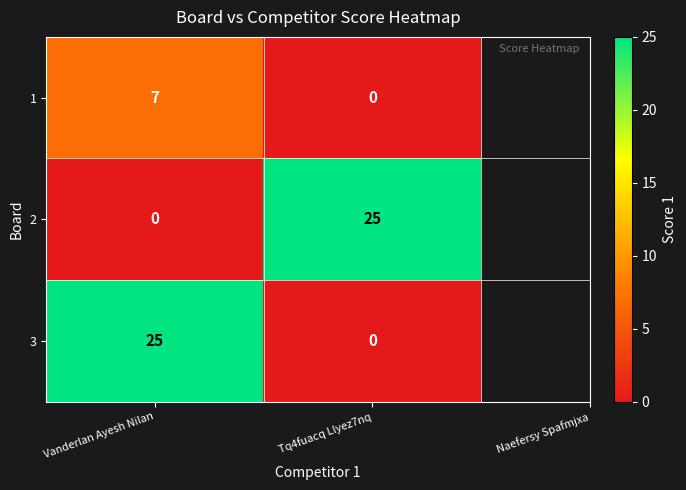

True or false: 3 has a value of 12 at Tq4fuacq Llyez7nq.

False